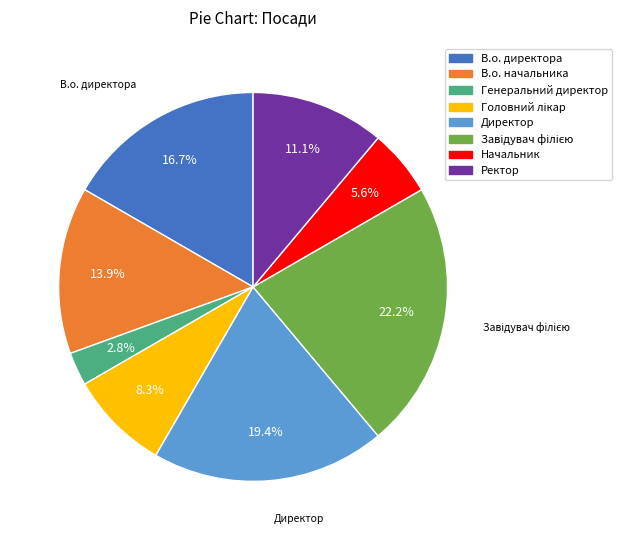

Is the sum of Ректор and В.о. директора greater than half?

No